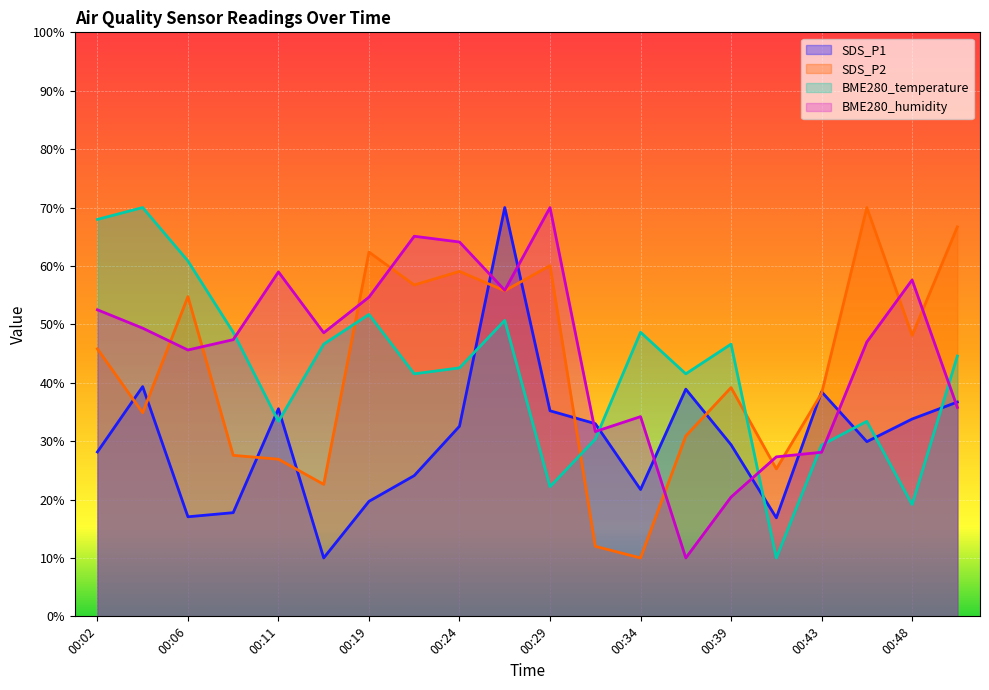

Read the SDS_P1 value at 00:24.

32.6